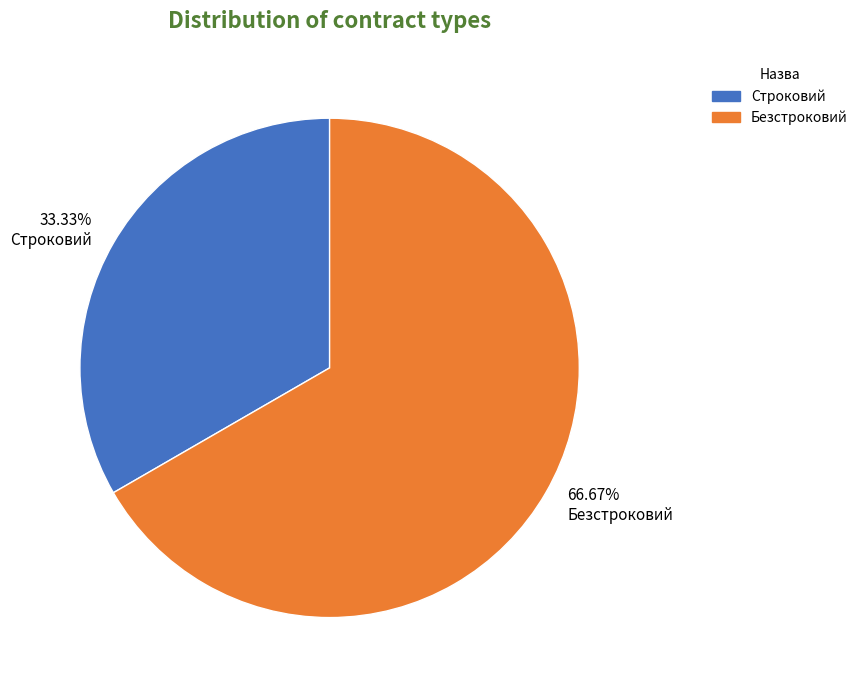

Is there any slice that represents more than half of the pie?

Yes